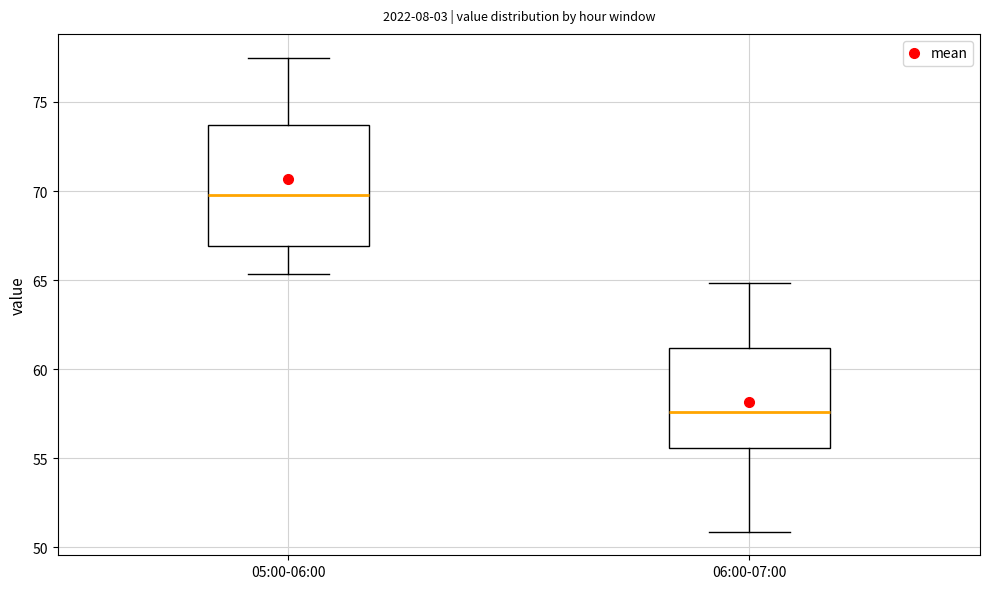

Which box is the tallest, from its lower edge to its upper edge?

05:00-06:00